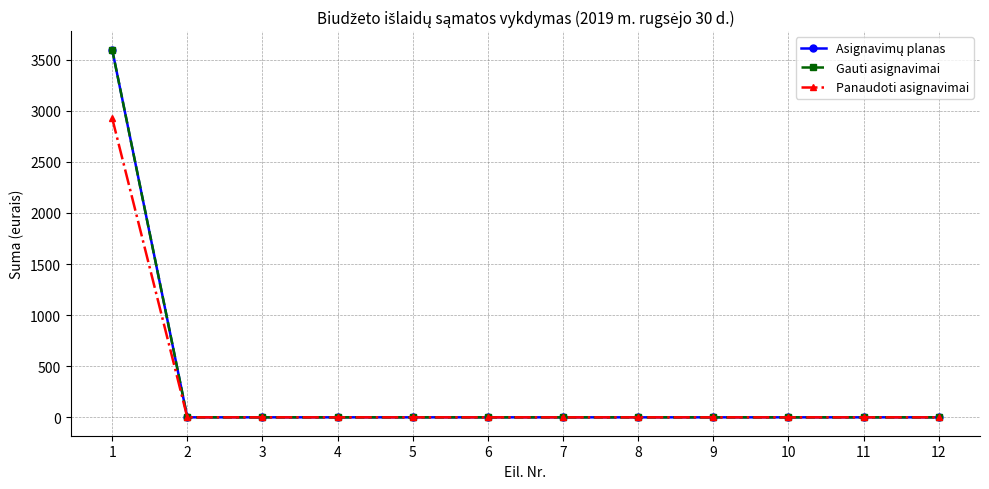

Is this an area chart (filled region under the line)?

No